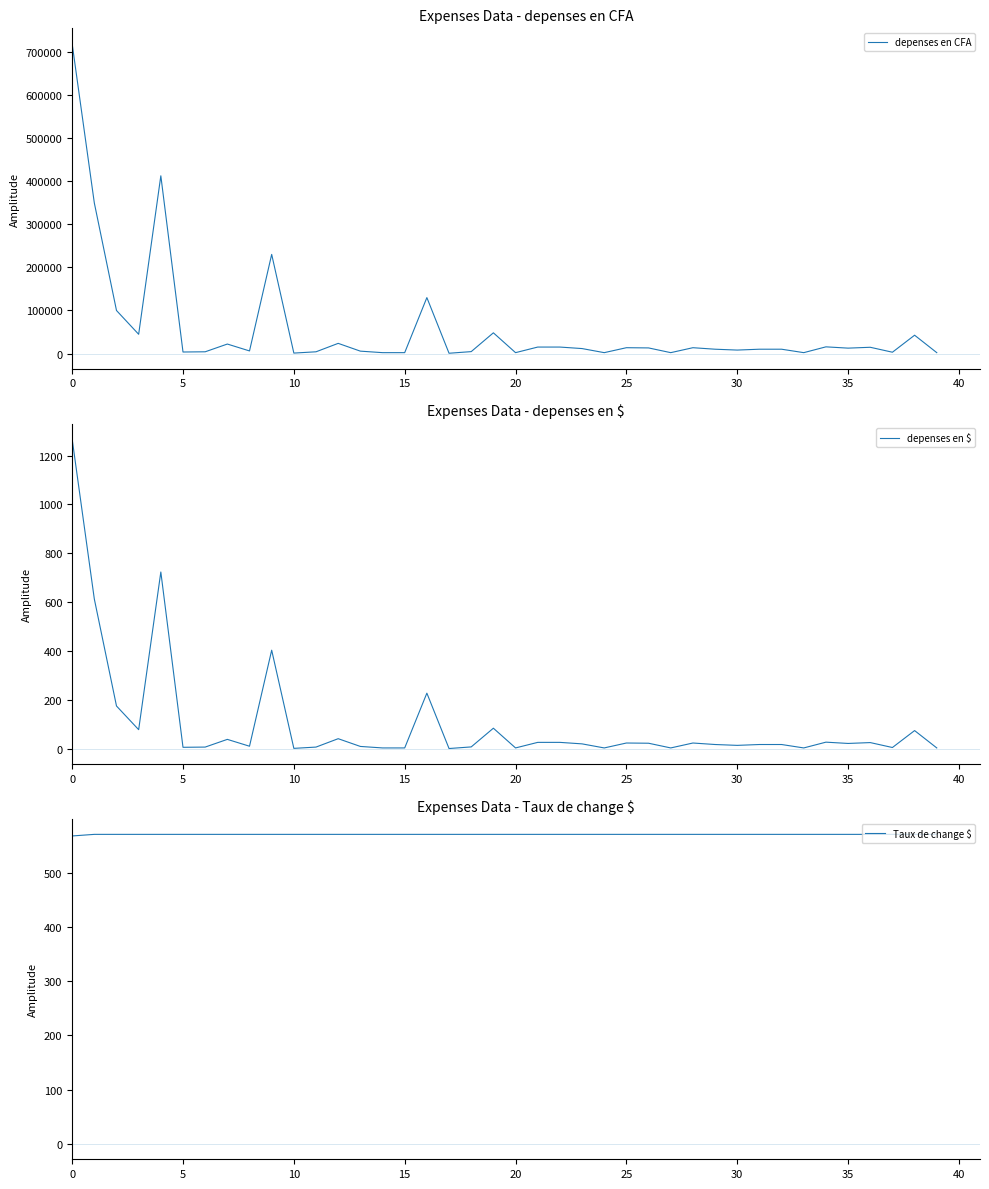

How many lines are shown in the chart?

3